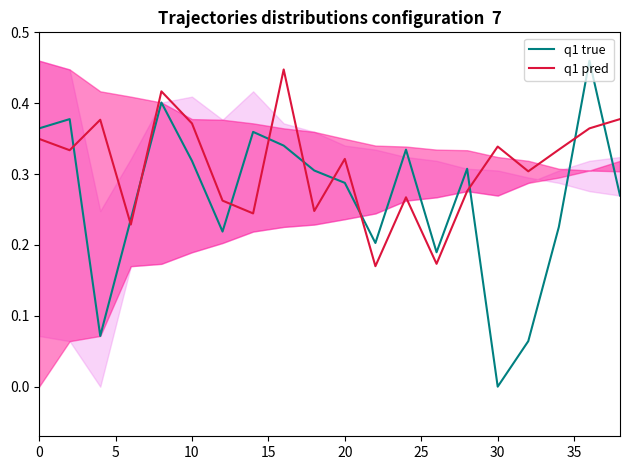

True or false: q1 pred and q1 true intersect in this chart.

True